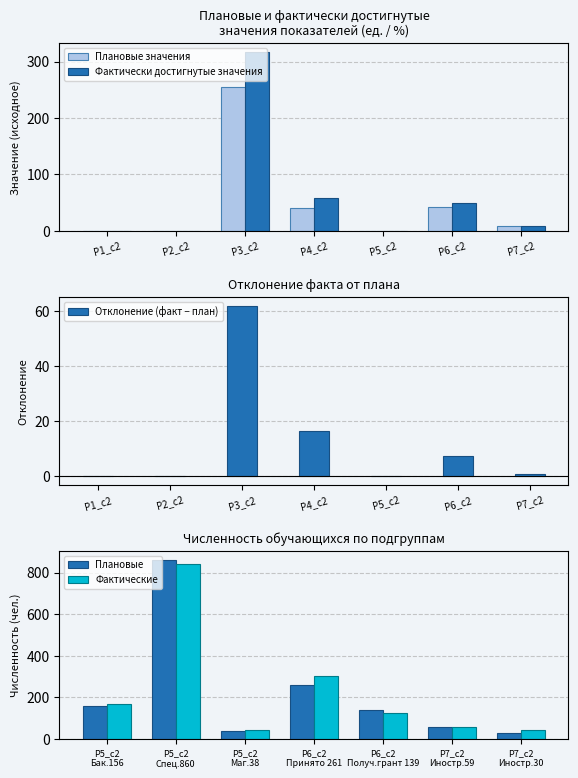

Where is Фактически достигнутые значения nearest to the value 158?

Р4_c2